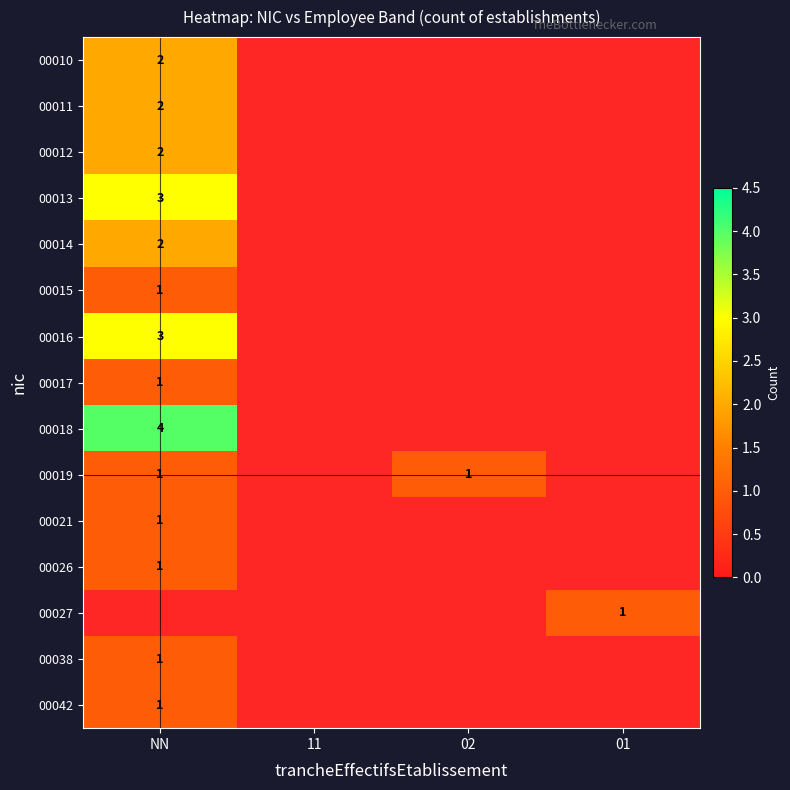

Count the number of data series in this chart.

15